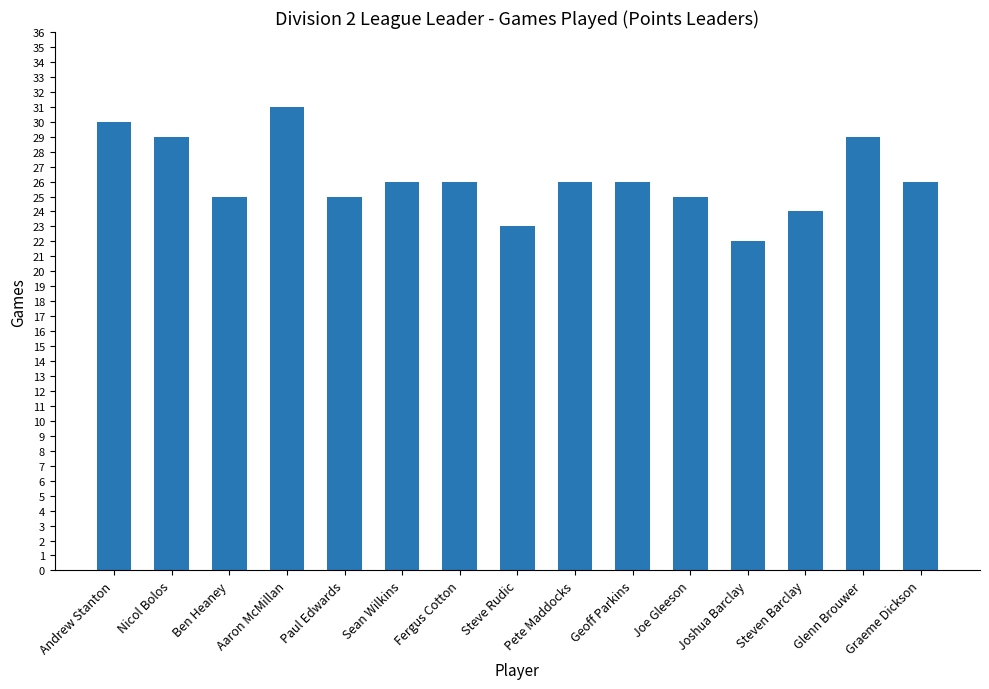

What is the approximate value at Pete Maddocks?

26